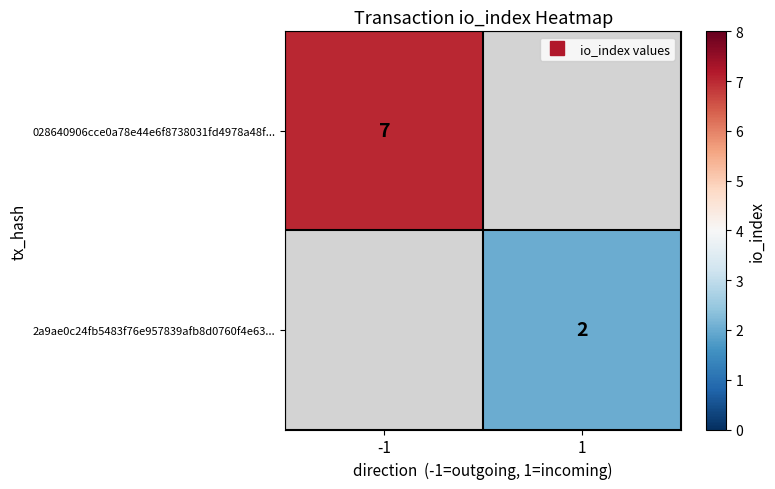

What is the smallest value displayed?

2.0